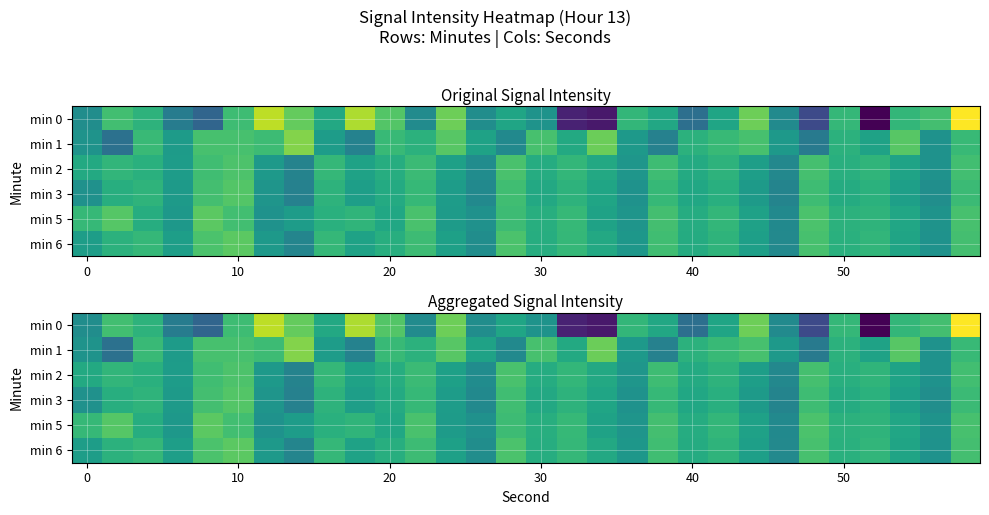

What is the spread (max minus min) of values at 21?

2.6